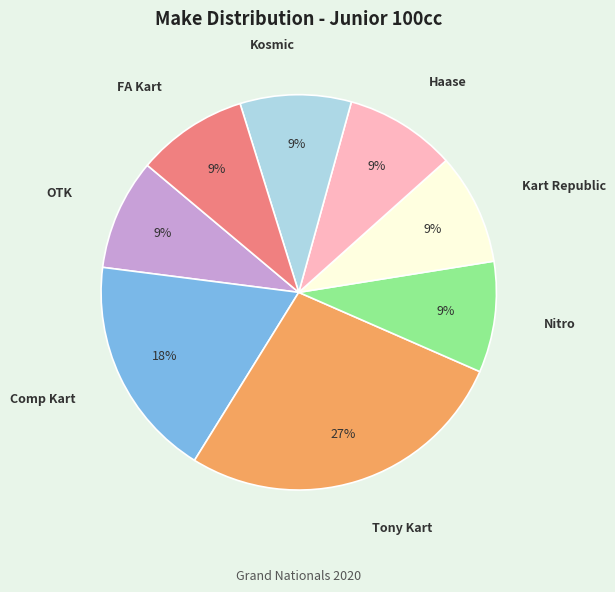

Is there any slice that represents more than half of the pie?

No